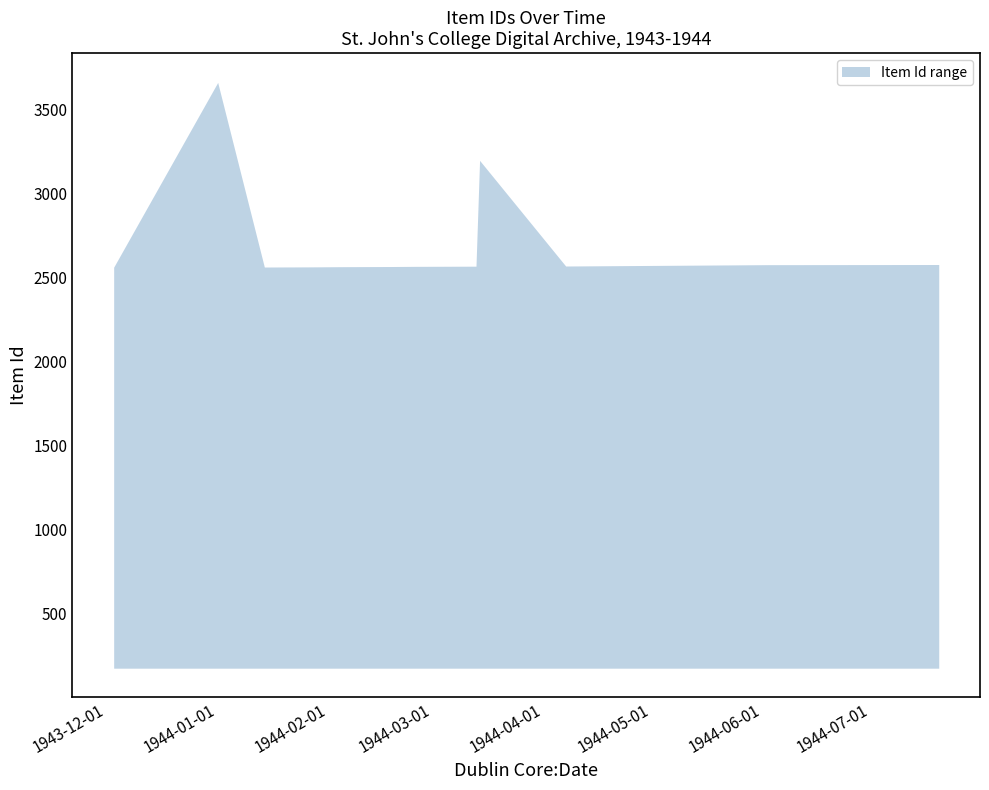

Reading left to right, list all the values displayed in this chart.

upper: 1943-12-03=2560	1944-01-01=3658	1944-01-14=2561	1944-01-28=2562	1944-02-04=2563	1944-02-18=2564	1944-02-25=2565	1944-03-13=2566	1944-03-14=3195	1944-04-07=2567	1944-04-14=2568	1944-04-21=2569	1944-04-28=2570	1944-05-05=2571	1944-05-12=2572	1944-05-19=2573	1944-05-26=2574	1944-06-02=2575	1944-07-20=2576
lower: 1943-12-03=177	1944-01-01=177	1944-01-14=177	1944-01-28=177	1944-02-04=177	1944-02-18=177	1944-02-25=177	1944-03-13=177	1944-03-14=177	1944-04-07=177	1944-04-14=177	1944-04-21=177	1944-04-28=177	1944-05-05=177	1944-05-12=177	1944-05-19=177	1944-05-26=177	1944-06-02=177	1944-07-20=177